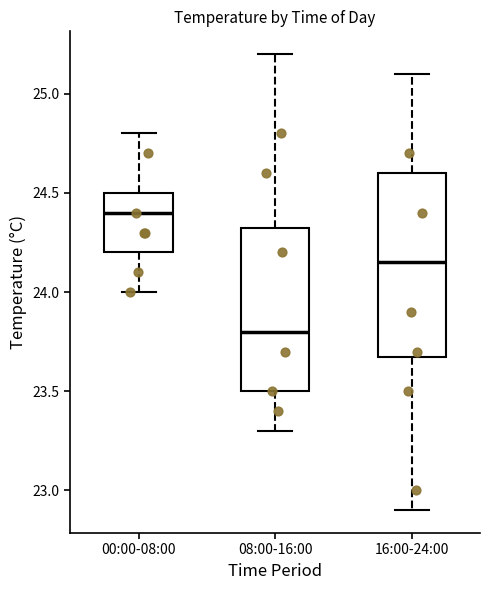

Which box has the highest median line?

00:00-08:00